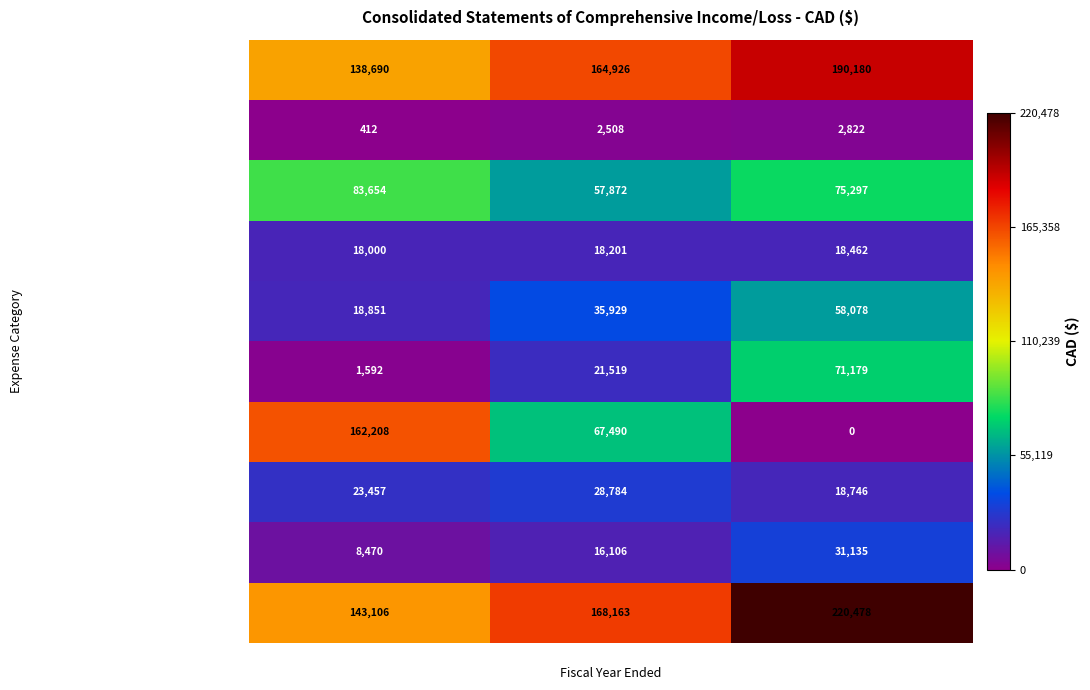

How many data points does each series have?

3